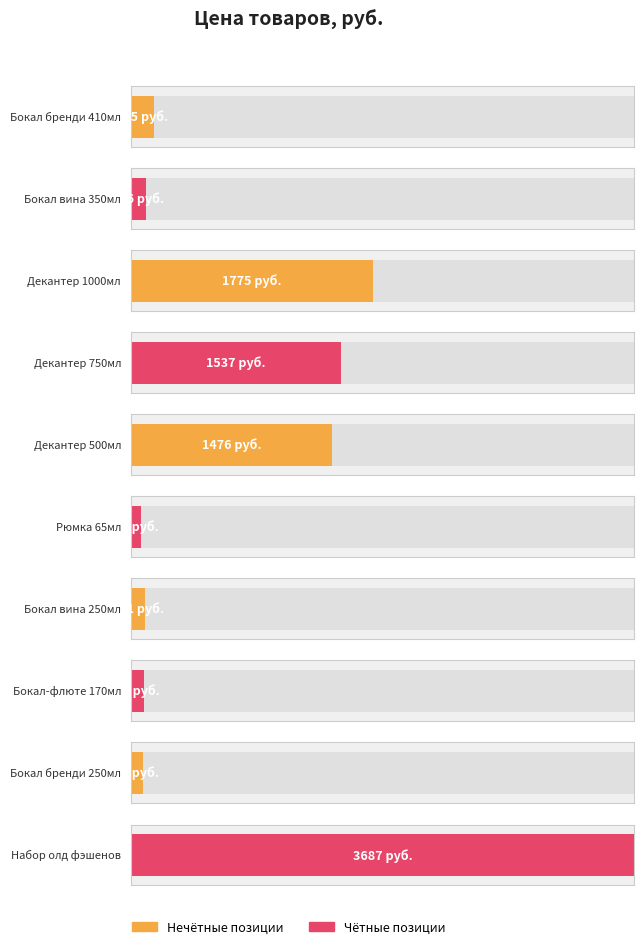

The chart shows a value of 1775 at Декантер 1000мл. True or false?

True